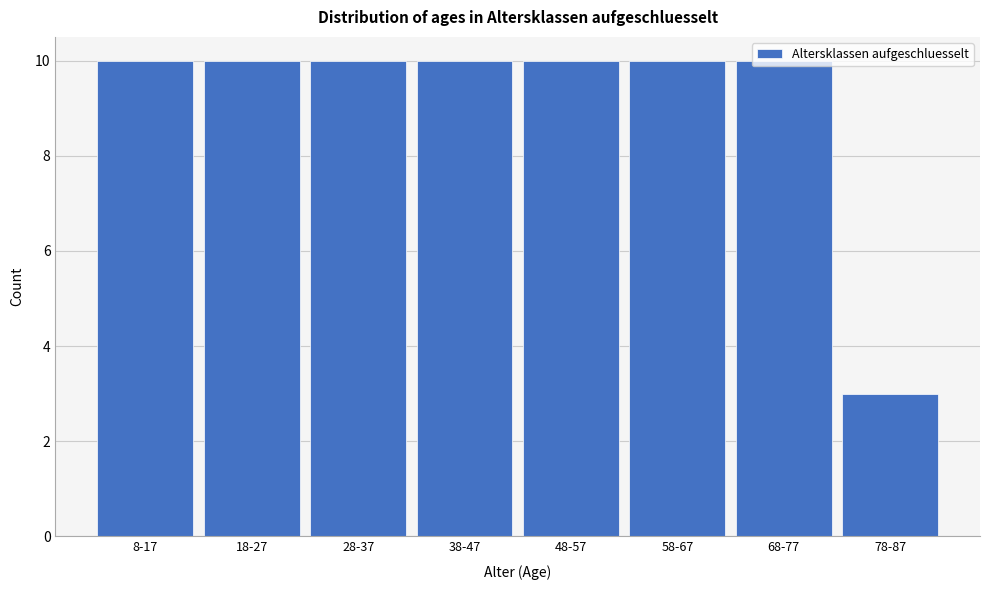

Where is the data nearest to the value 6?

78-87